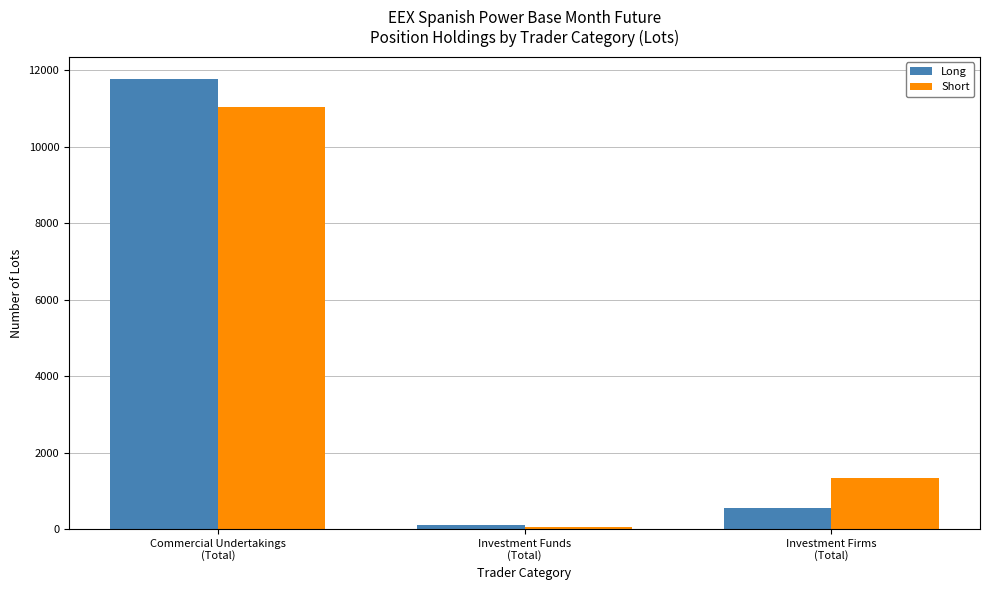

The Short series shows 669.0 at Investment Firms
(Total). True or false?

False